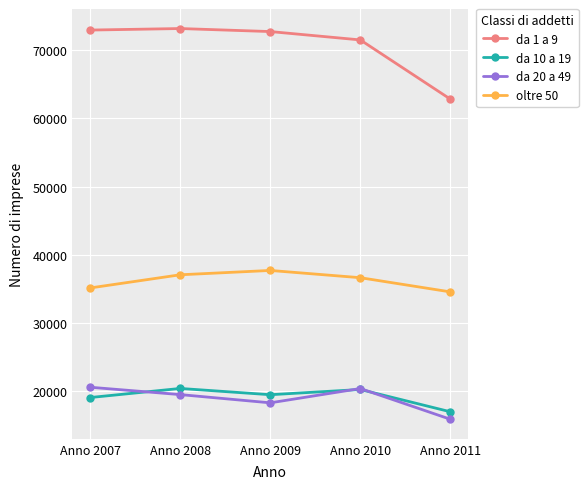

At which category does the chart reach its minimum across all series?

Anno 2011